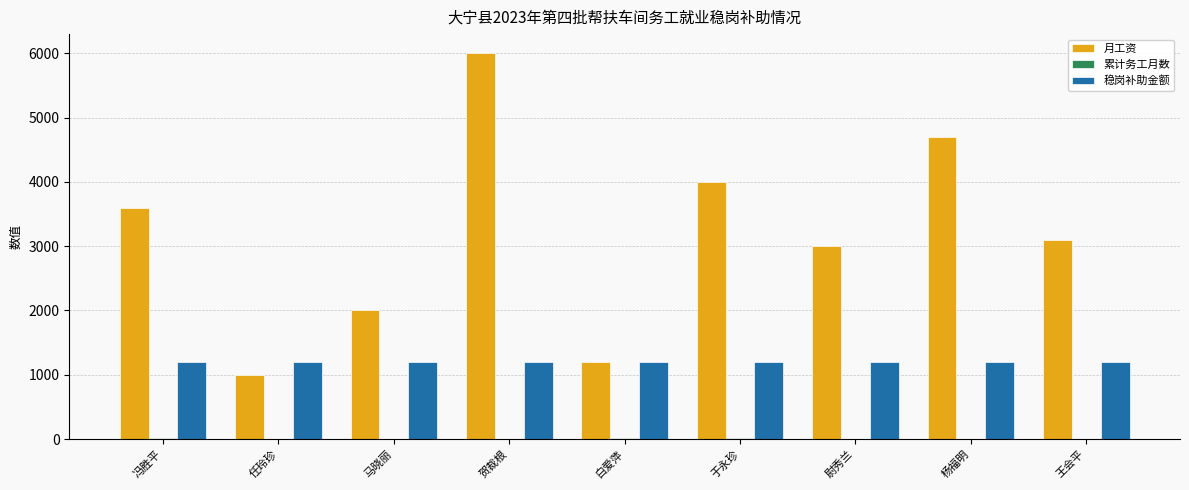

At which label is 月工资 closest to 3500?

冯胜平